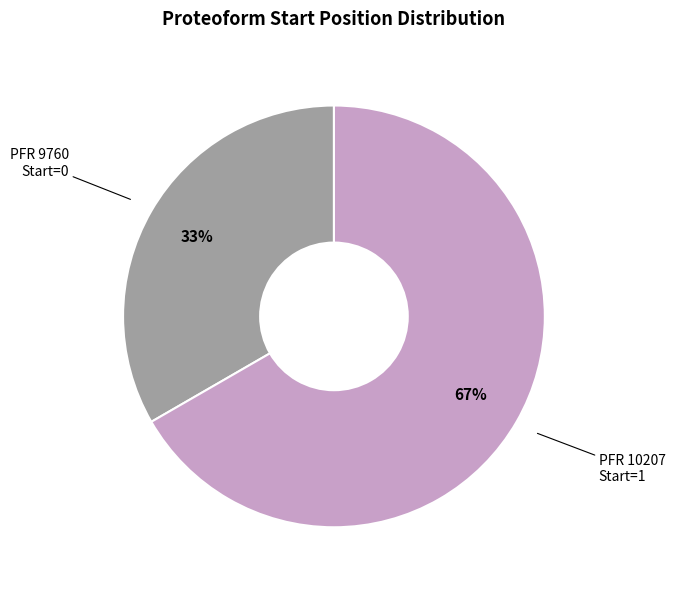

Does any single category account for the majority?

Yes